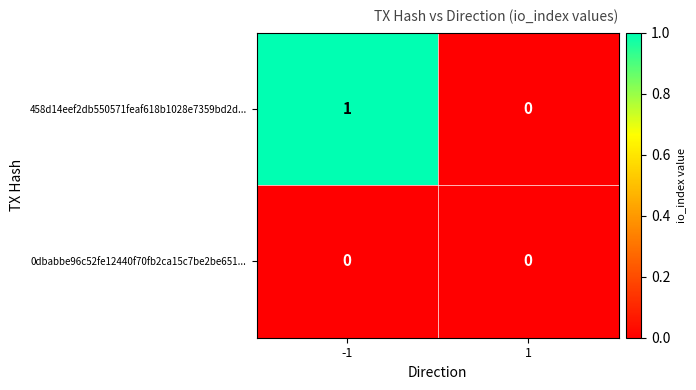

List the series in order of their peak value, highest first.

458d14eef2db550571feaf618b1028e7359bd2d..., 0dbabbe96c52fe12440f70fb2ca15c7be2be651...